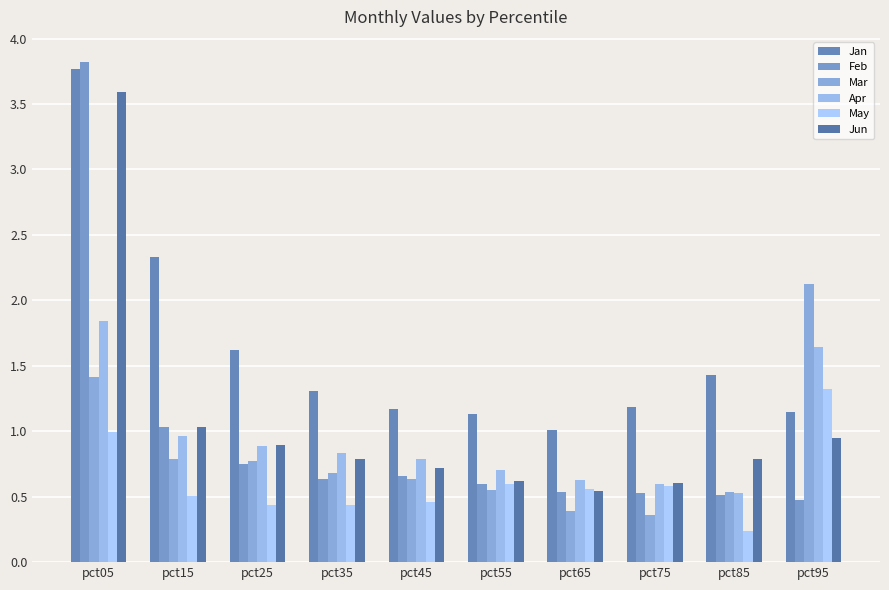

The Apr series shows 0.9 at pct55. True or false?

False